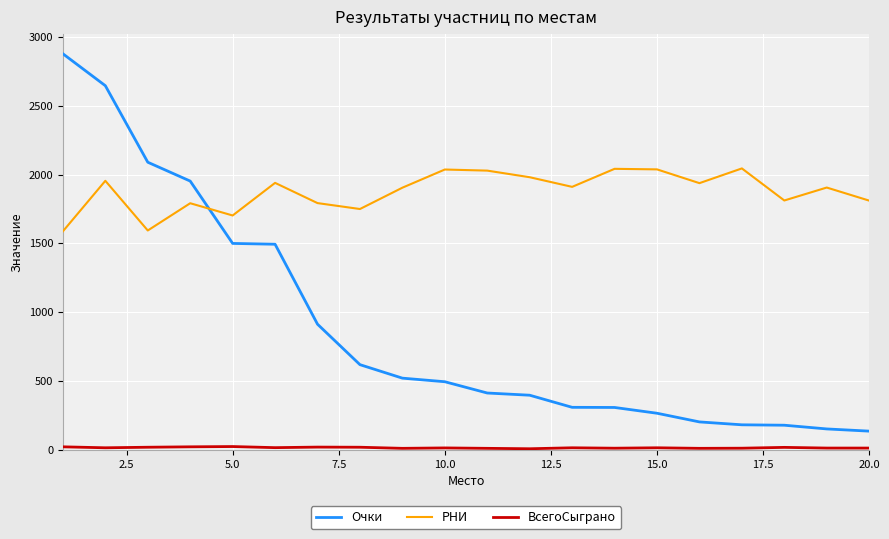

At how many categories does at least one series exceed 954?

20